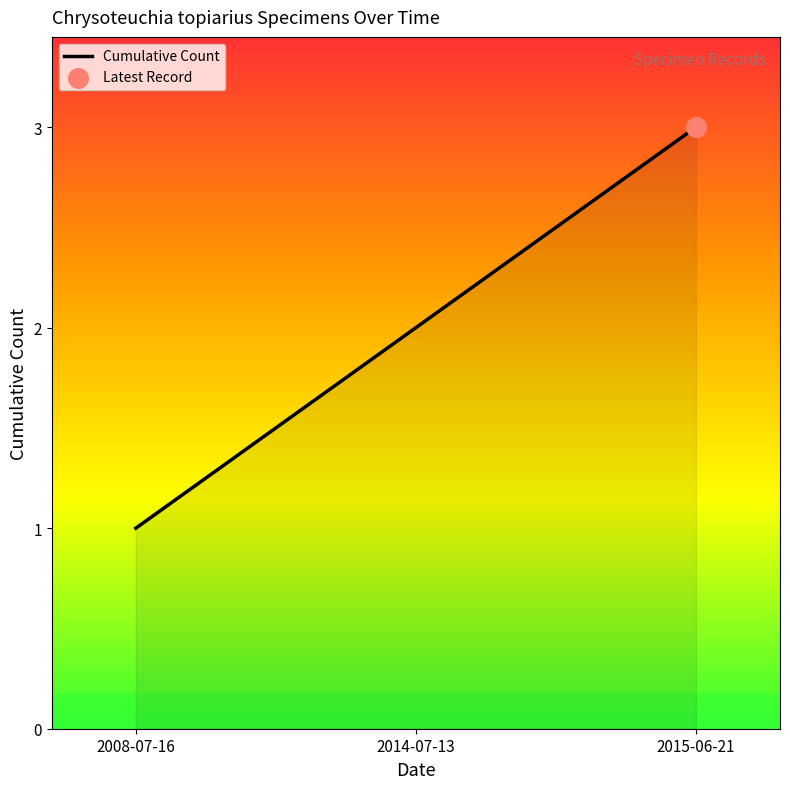

Approximately how many times larger is the value at 2015-06-21 compared to 2008-07-16?

3.0